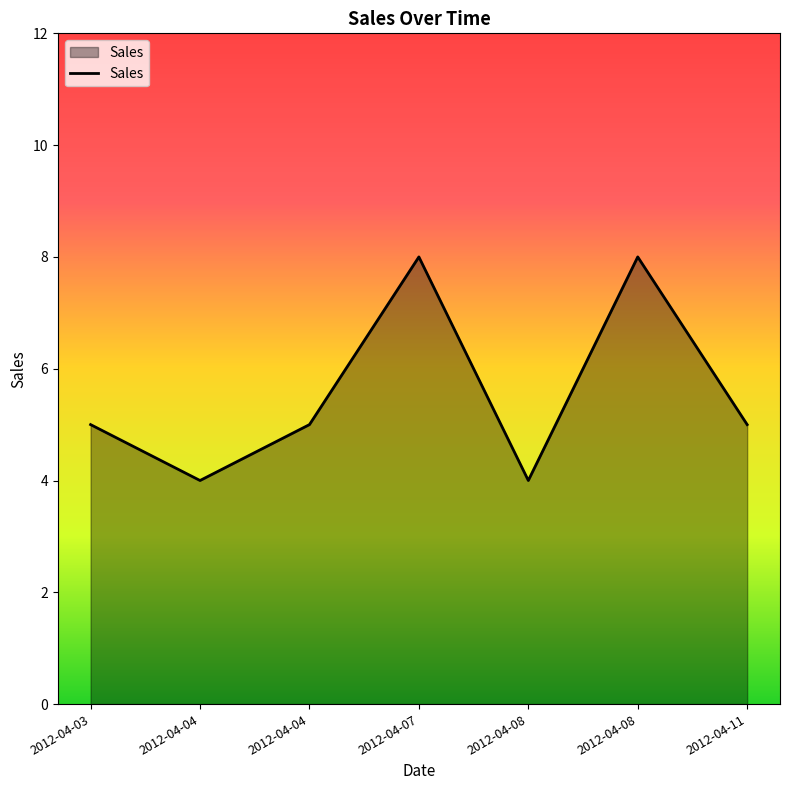

How many series are shown in this chart?

1